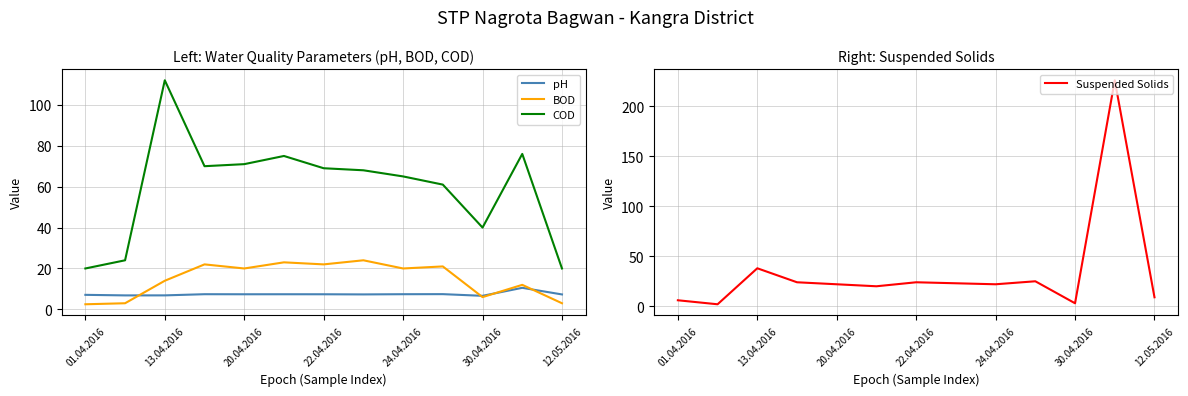

True or false: pH and COD intersect in this chart.

False